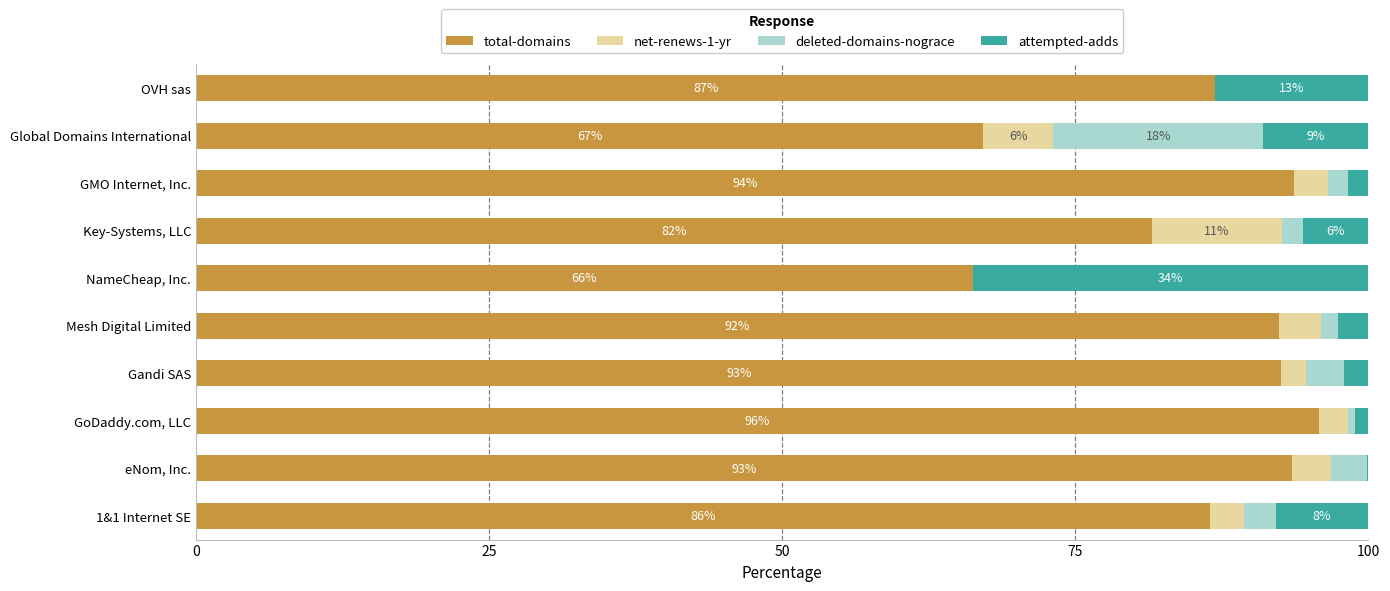

Read the total-domains value at Global Domains International.

67.2